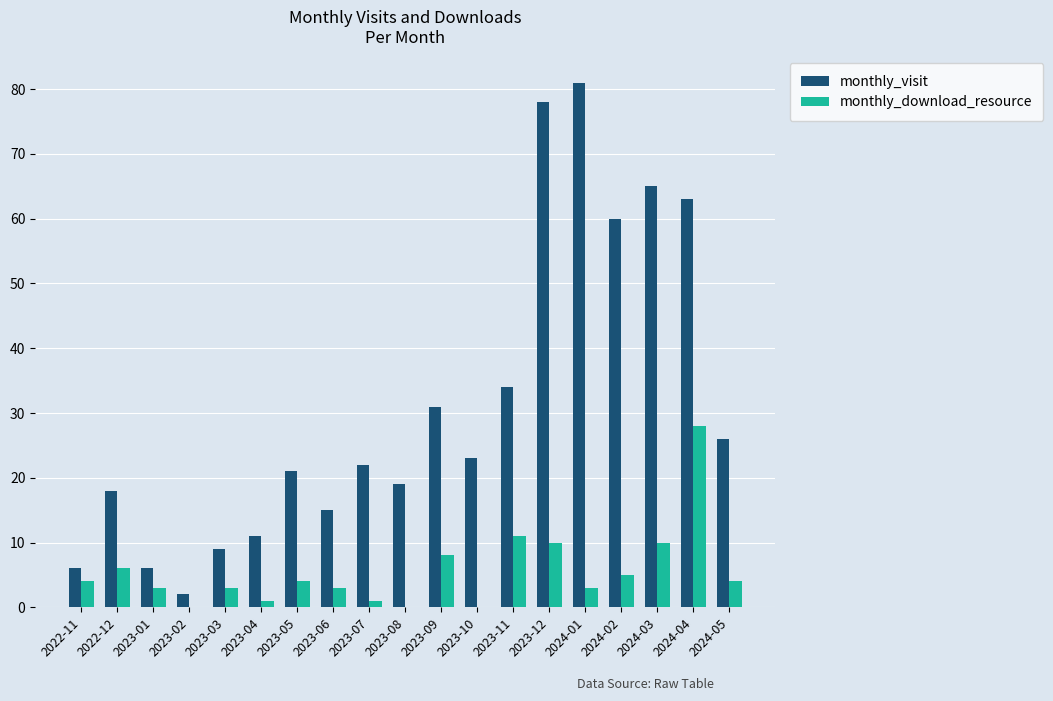

What is the sum of all monthly_visit values?

590